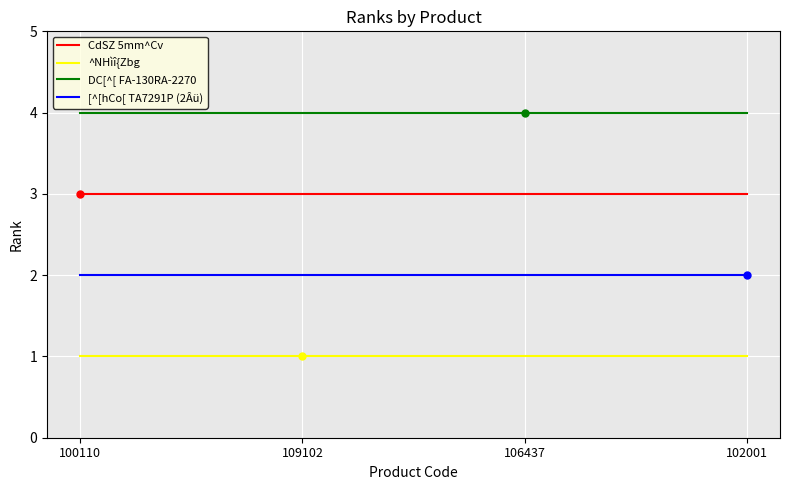

The value of CdSZ 5mm^Cv at 106437 is 5. True or false?

False